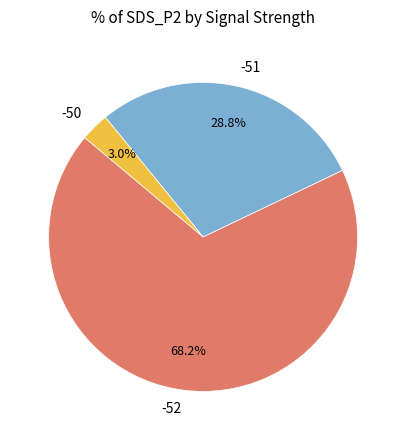

Rank the categories by value from highest to lowest.

-52, -51, -50